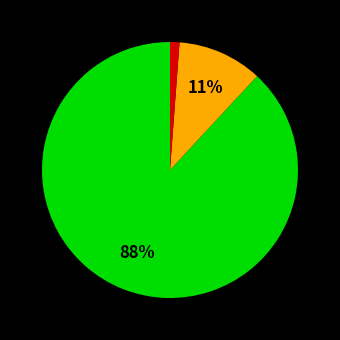

Is there any slice that represents more than half of the pie?

Yes